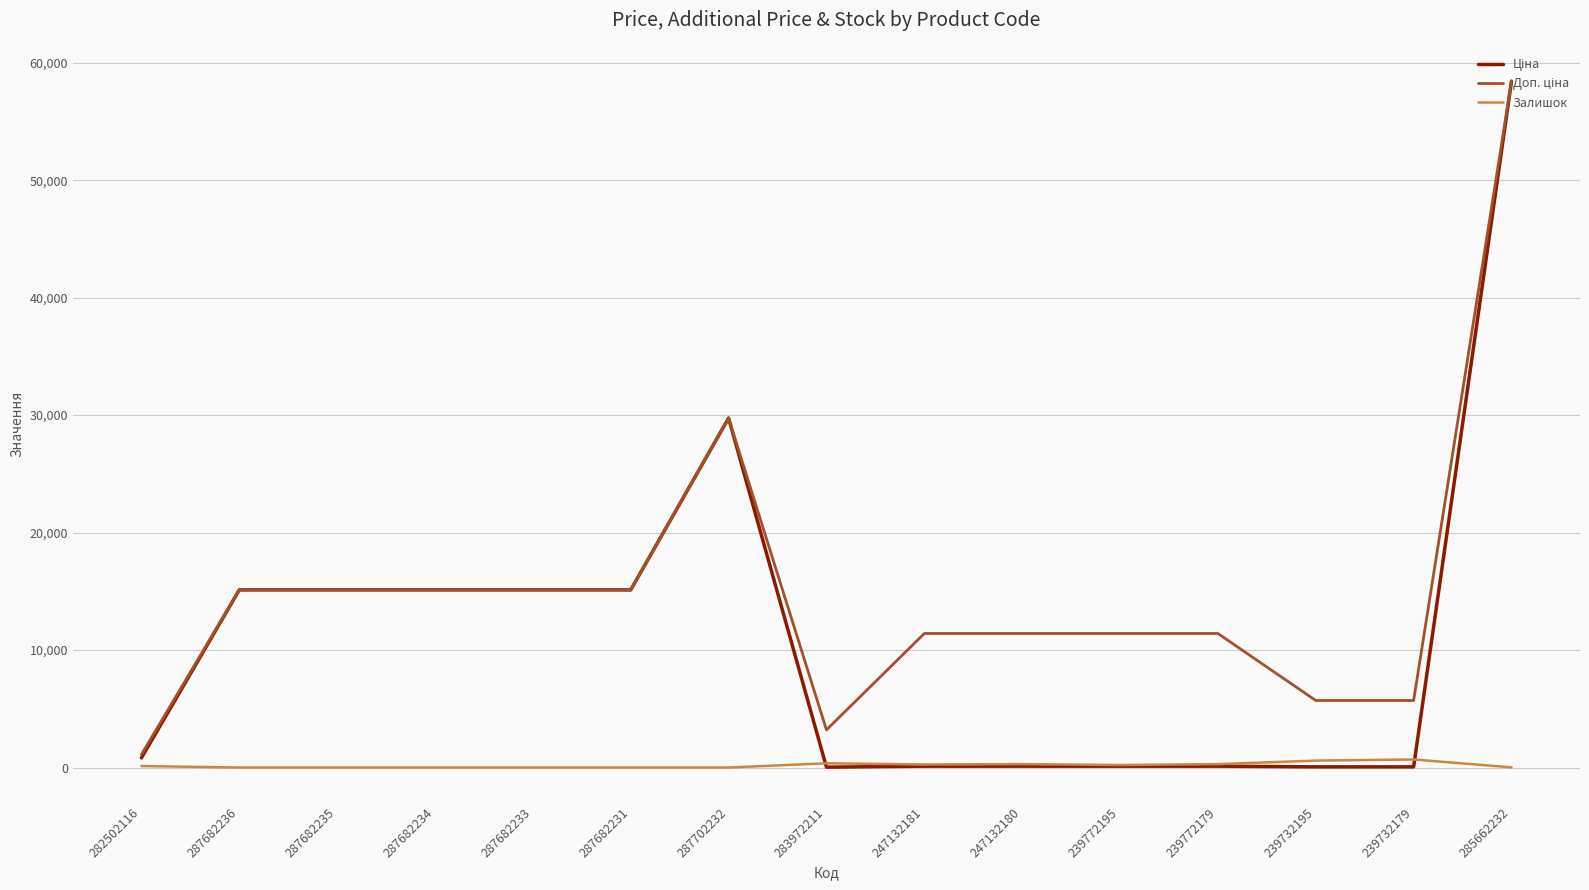

In Залишок, how many points are higher than both neighbors (excluding endpoints)?

3